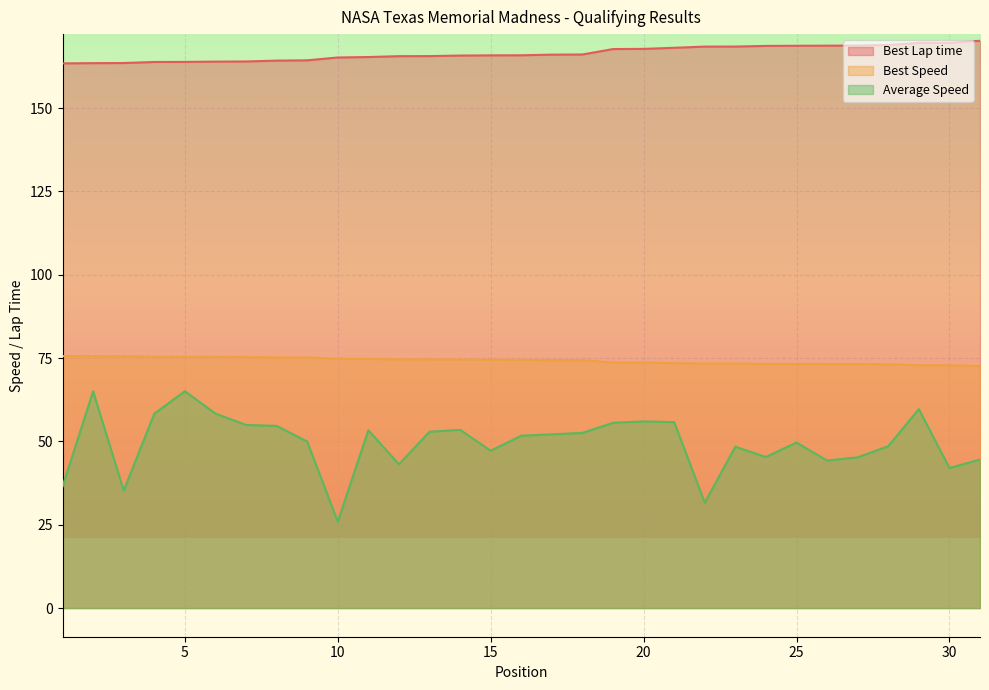

True or false: Best Speed and Average Speed cross at least once.

False